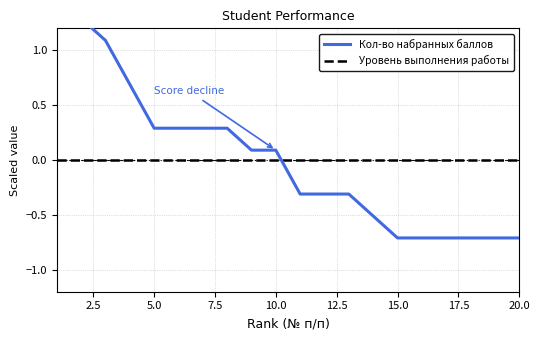

What are all the series names shown in the legend?

Кол-во набранных баллов, Уровень выполнения работы